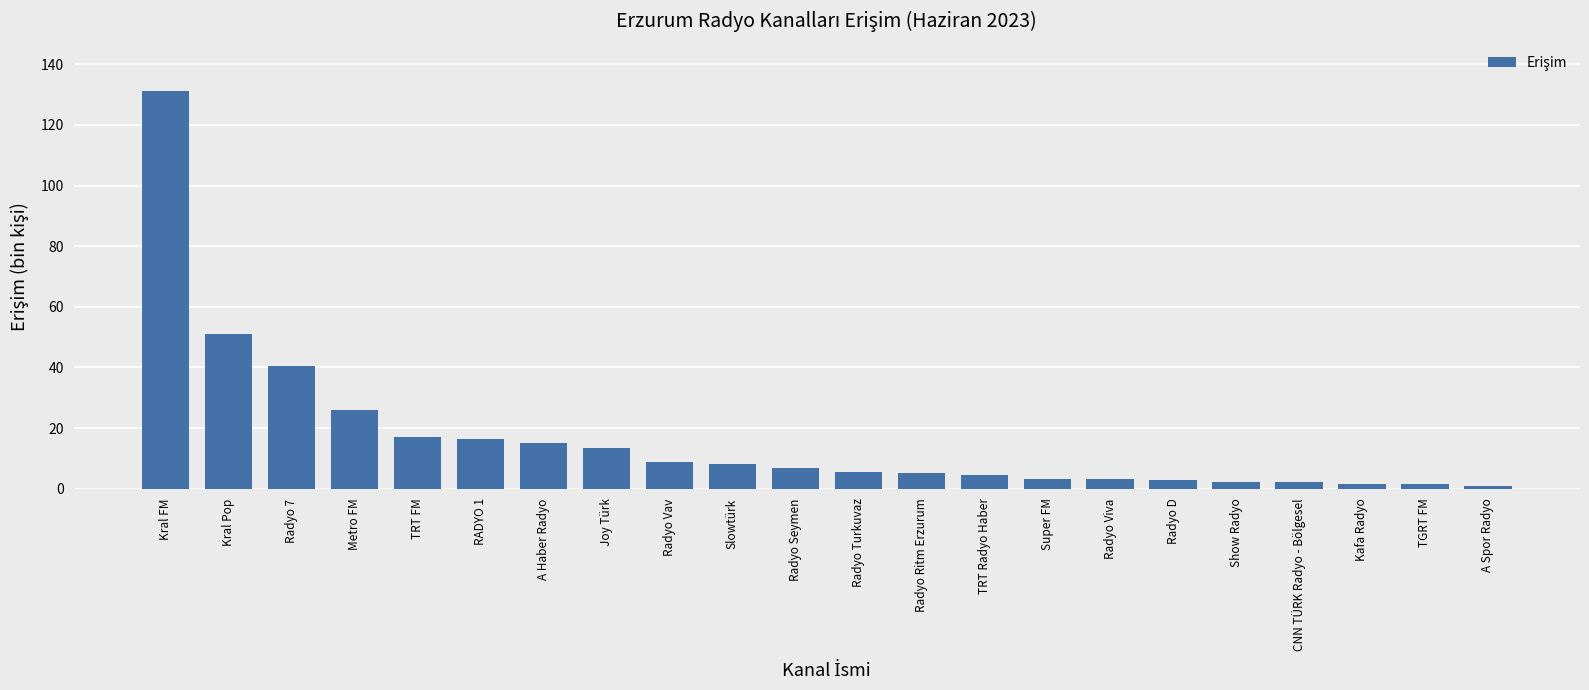

What is the difference between the values at Radyo Viva and Kafa Radyo?

1.6